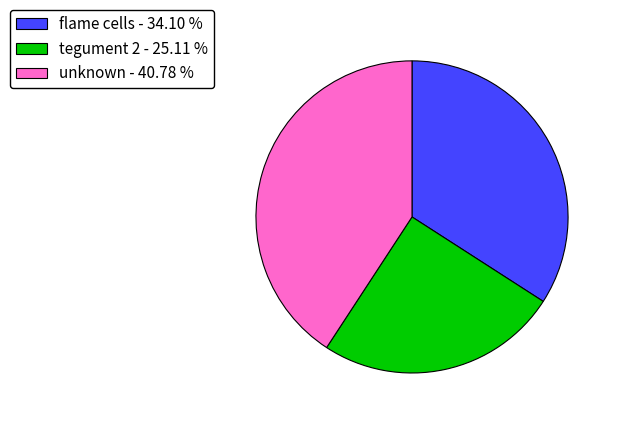

Which has a higher value, flame cells or tegument 2?

flame cells